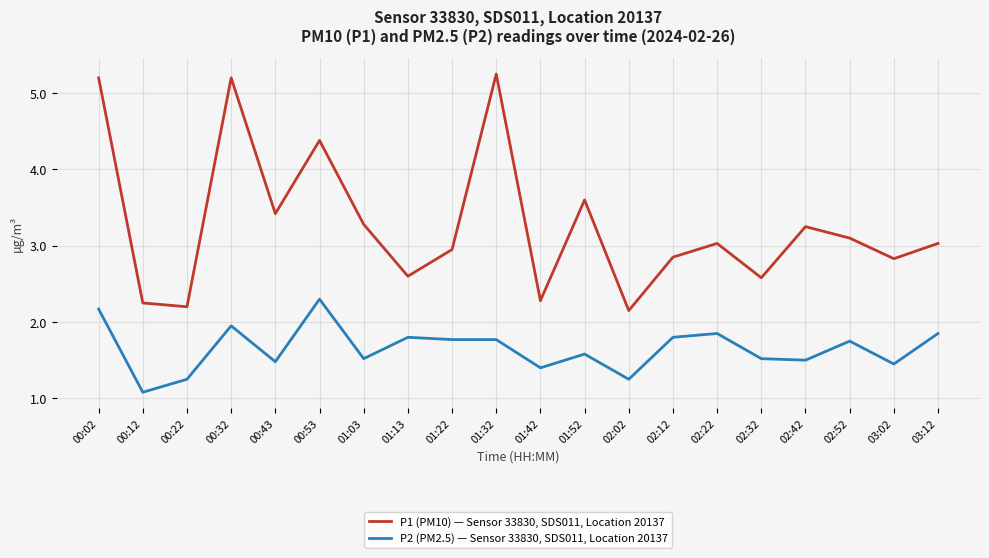

In P1 (PM10) — Sensor 33830, SDS011, Location 20137, how many points are lower than both neighbors (excluding endpoints)?

7